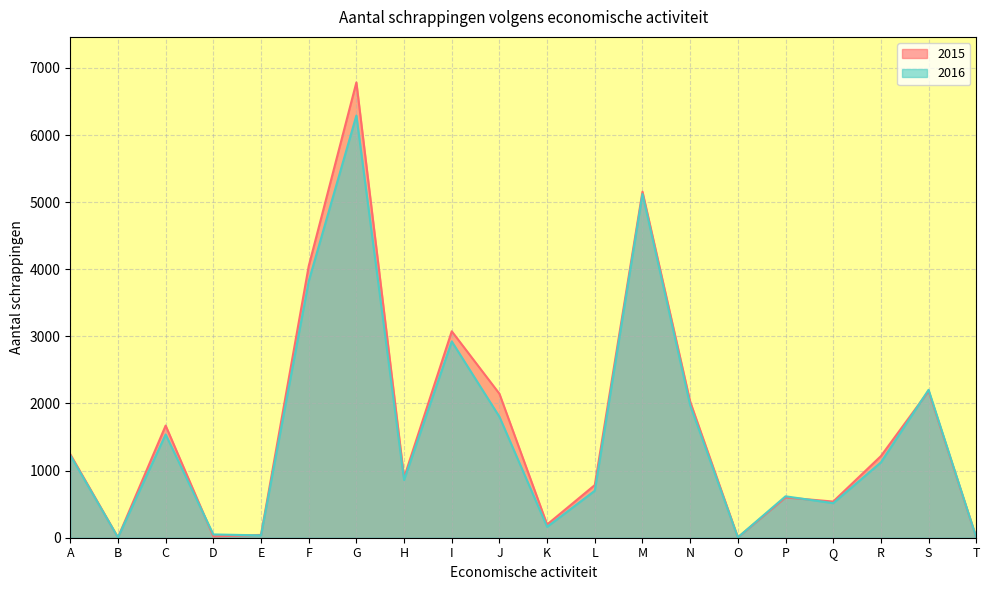

The value of 2015 at M is 3114. True or false?

False